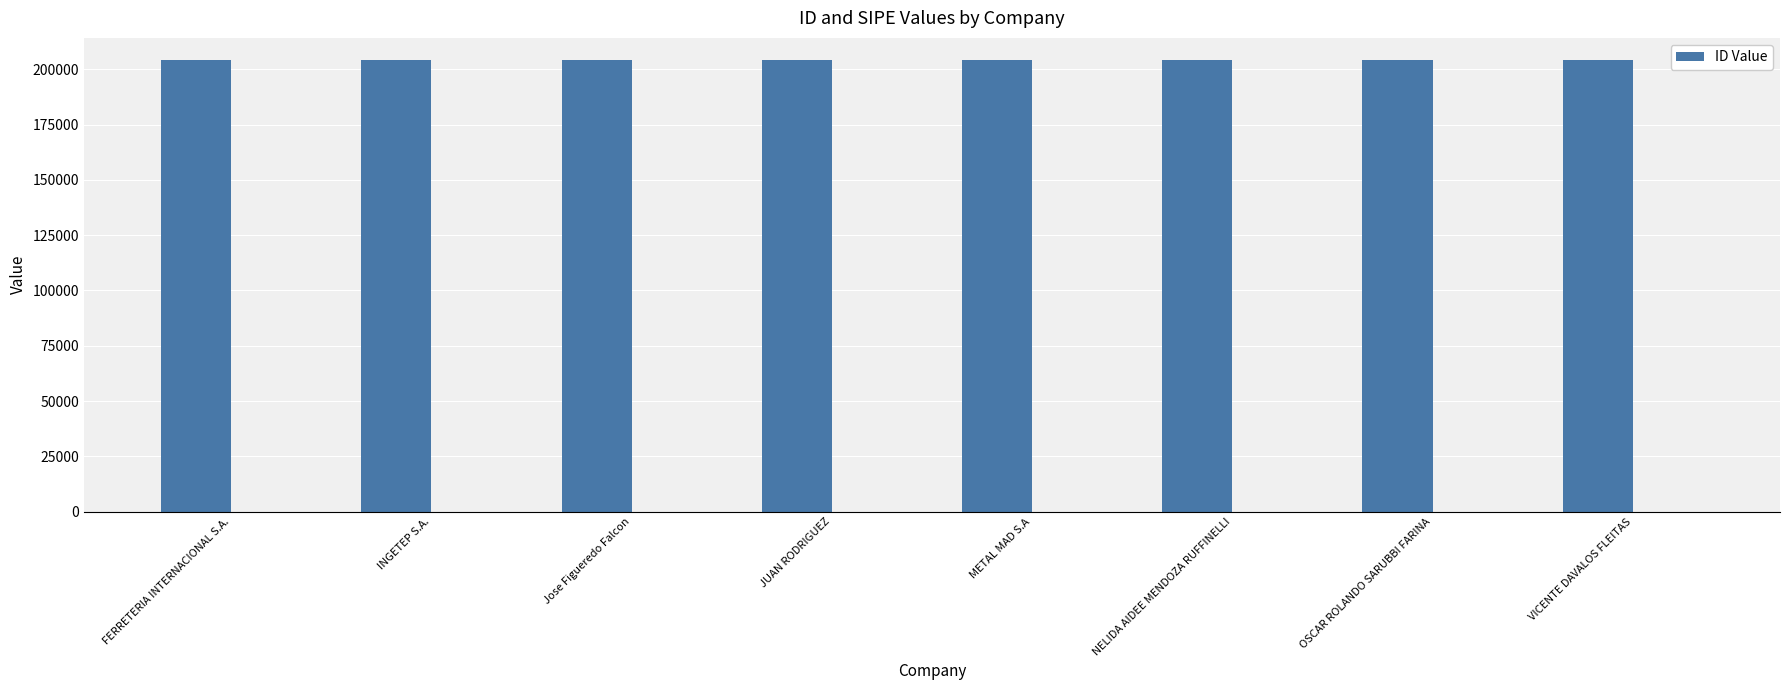

What is the sum of the values at NELIDA AIDEE MENDOZA RUFFINELLI and OSCAR ROLANDO SARUBBI FARINA?

407931